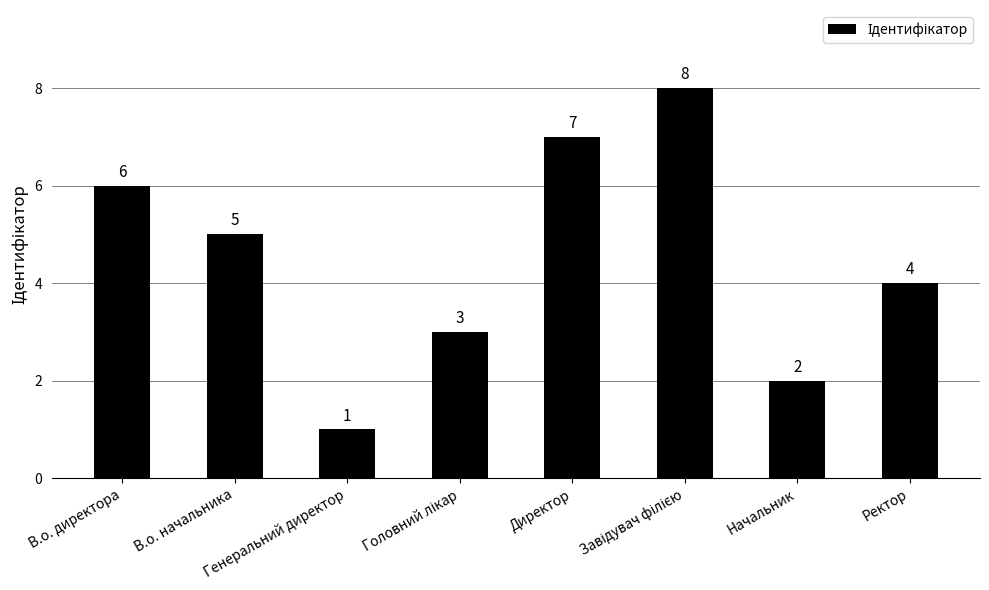

How many values are between 3 and 7?

5